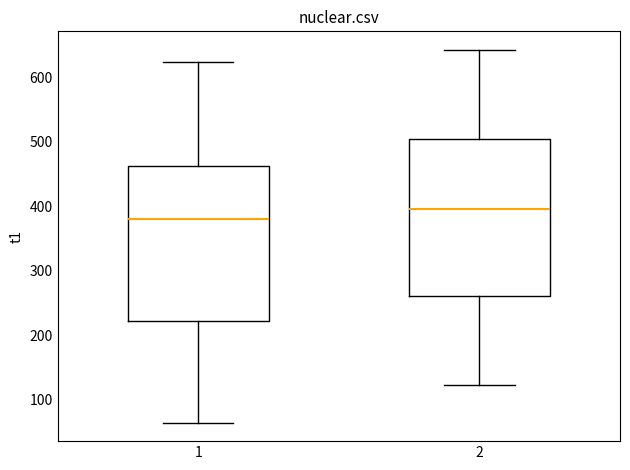

Which box has the lowest median line?

1